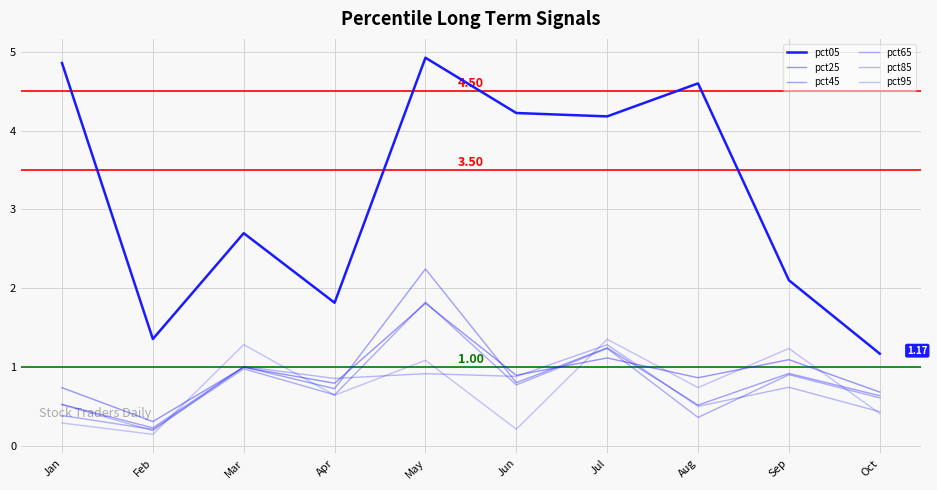

What is the sum of all pct85 values?

7.3